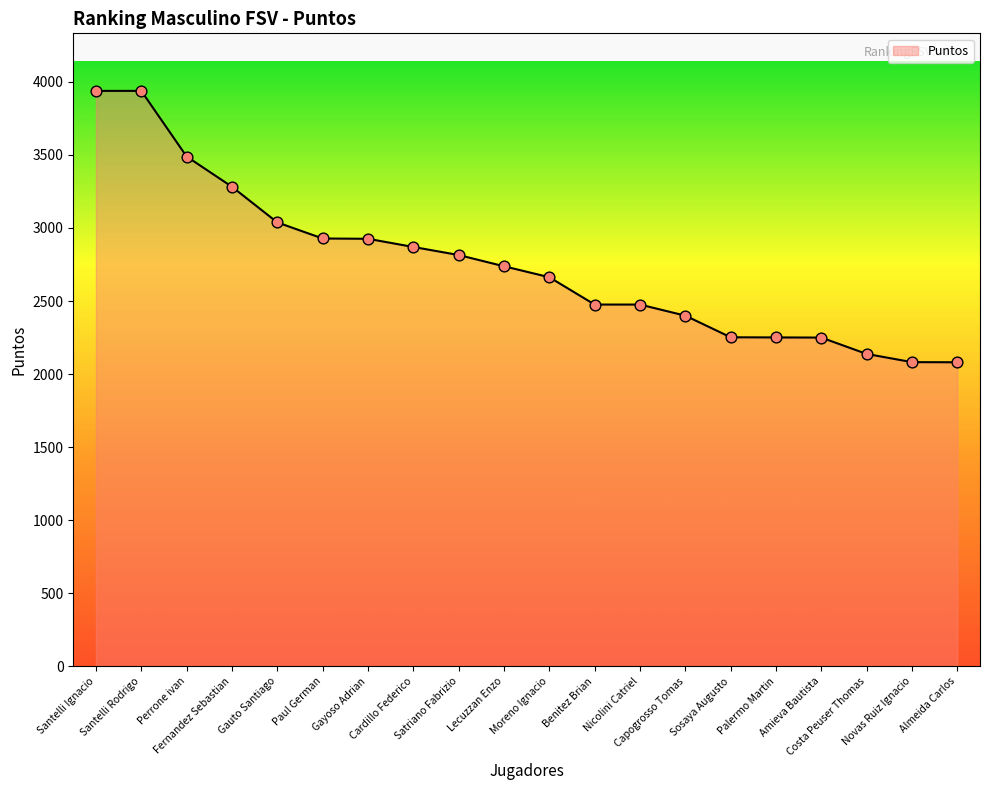

What is the ratio of the value at Gauto Santiago to the value at Santelli Rodrigo?

0.8